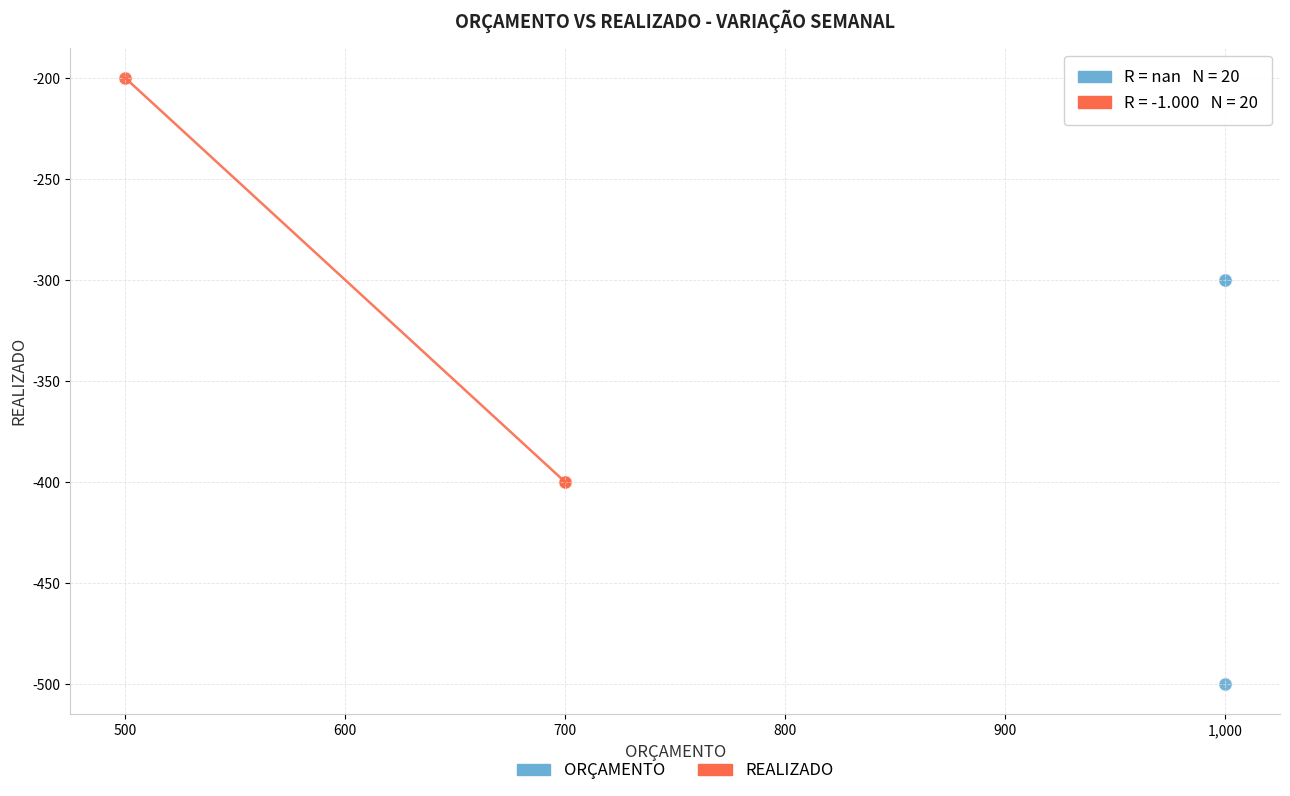

Which series contains the highest Y value?

REALIZADO